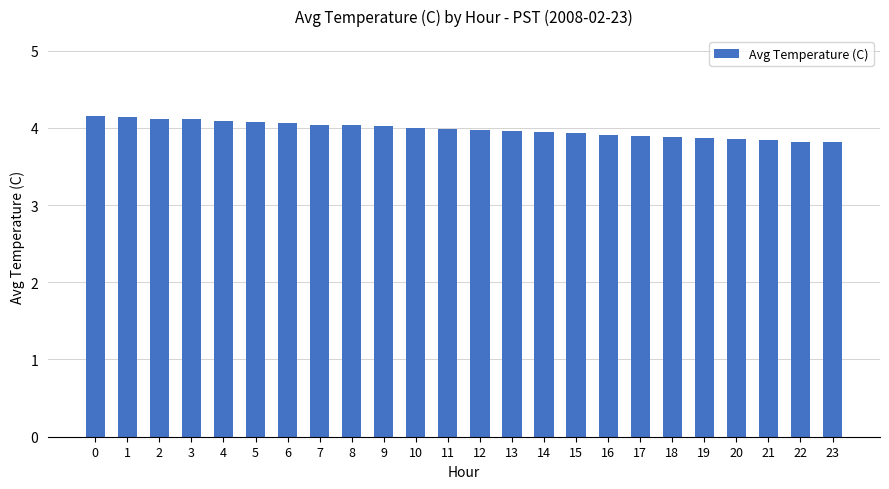

What is the smallest value displayed?

3.8